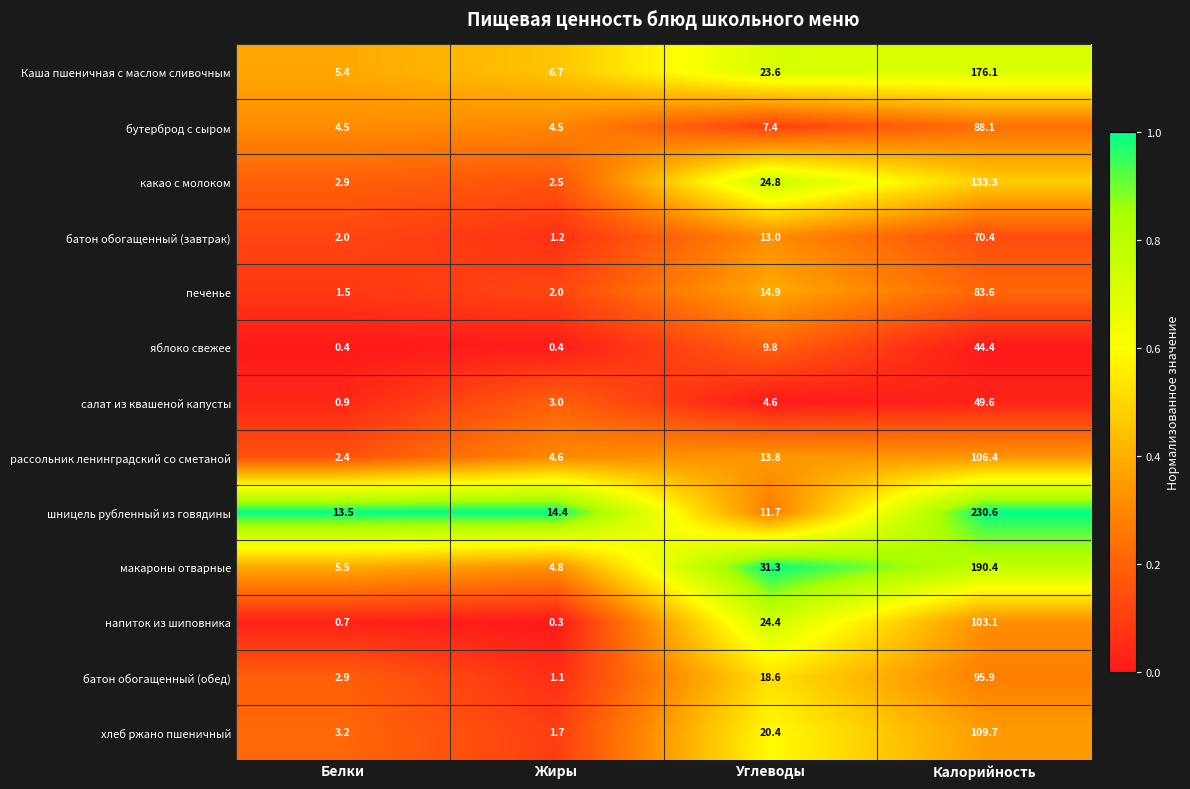

Is it true that рассольник ленинградский со сметаной equals 6.7 at Жиры?

False